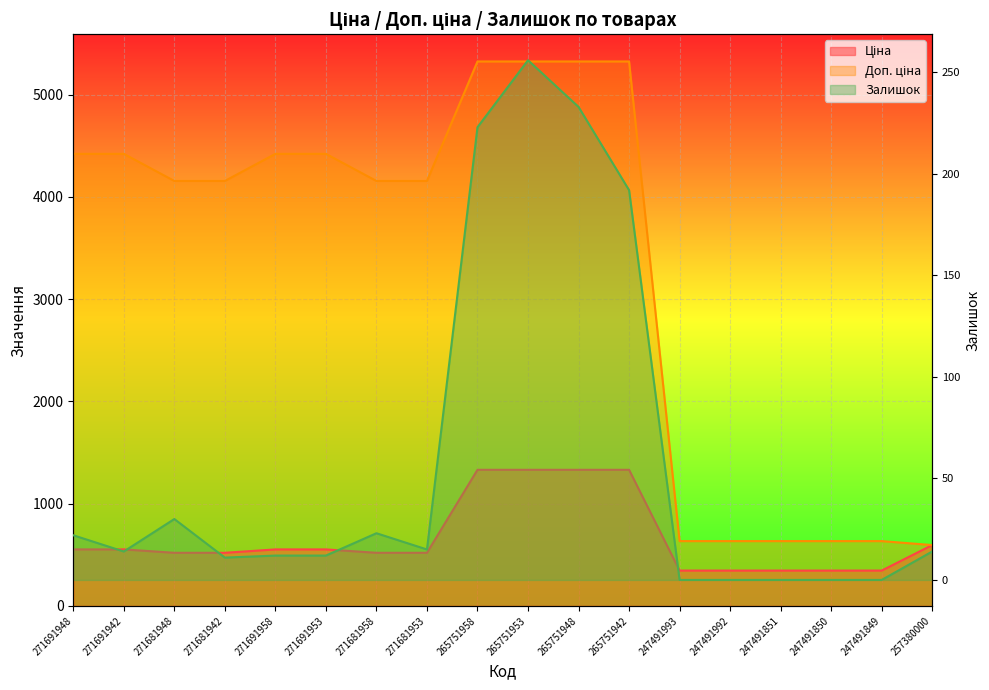

What is the total value across all series at 271681953?

4690.9